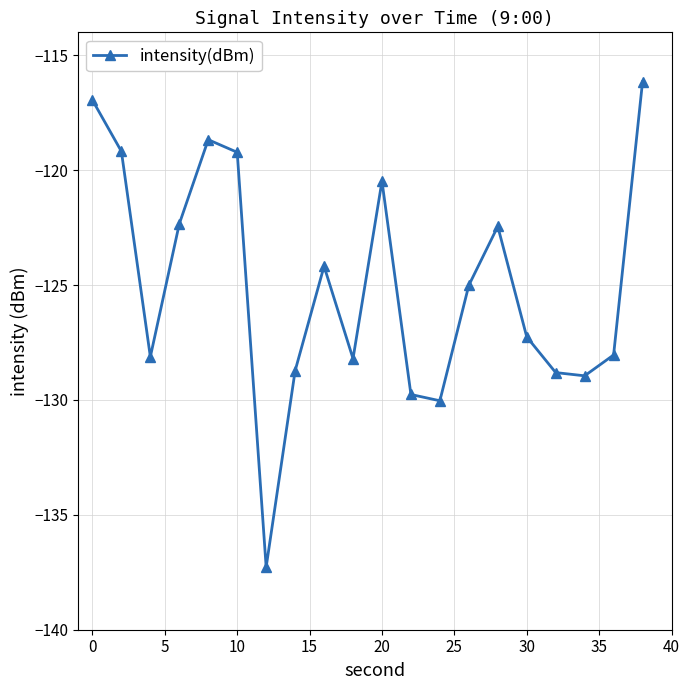

What is the average value?

-125.0